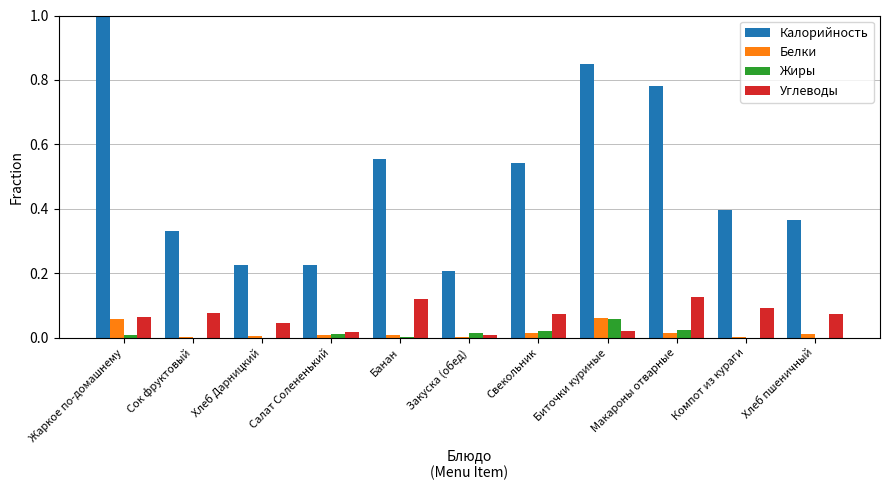

What is the maximum value shown in the chart?

1.0